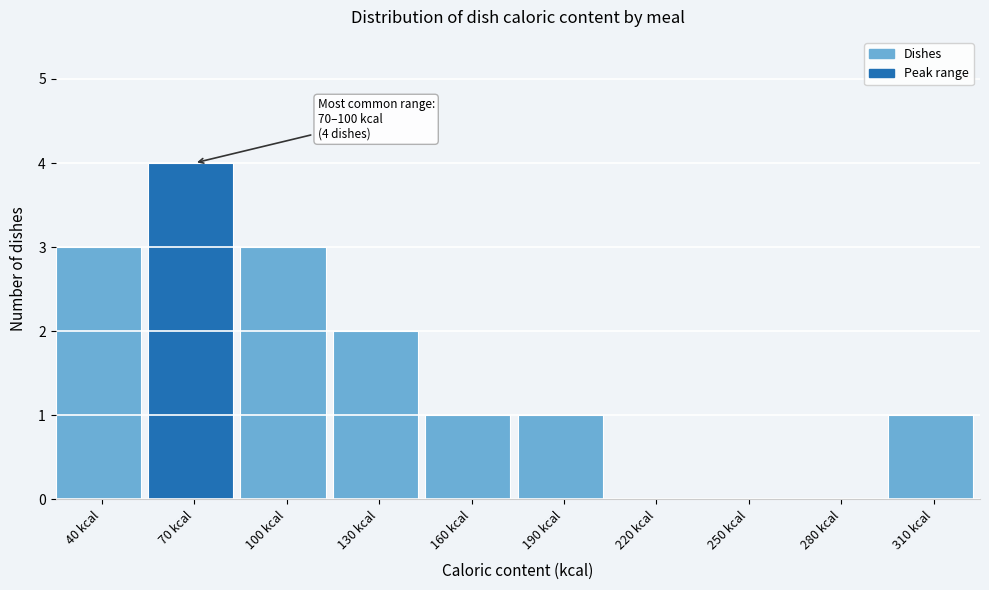

Reading left to right, extract all data points from this chart.

40 kcal=3	70 kcal=4	100 kcal=3	130 kcal=2	160 kcal=1	190 kcal=1	220 kcal=0	250 kcal=0	280 kcal=0	310 kcal=1